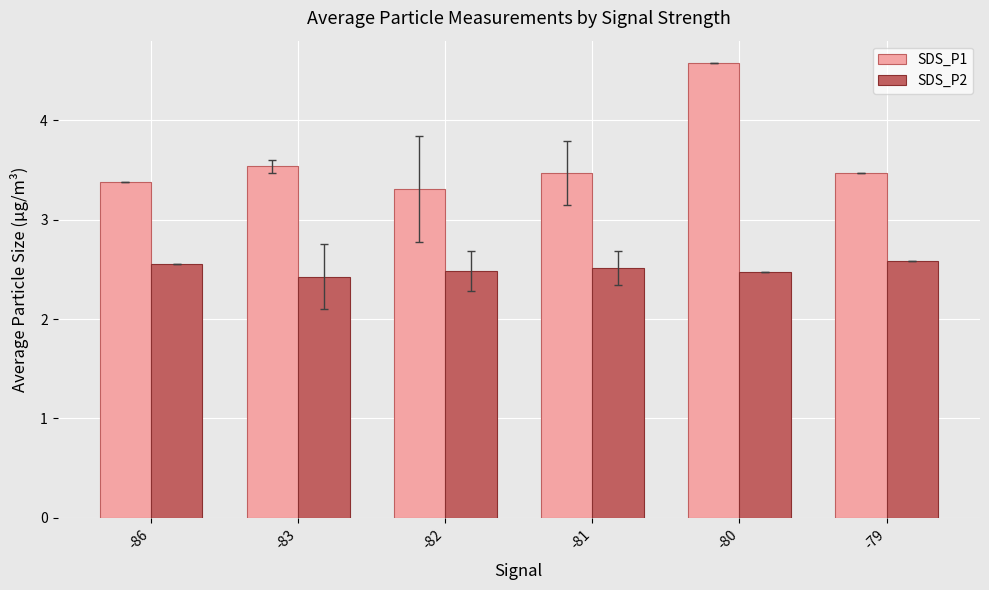

What is the maximum value shown in the chart?

4.6